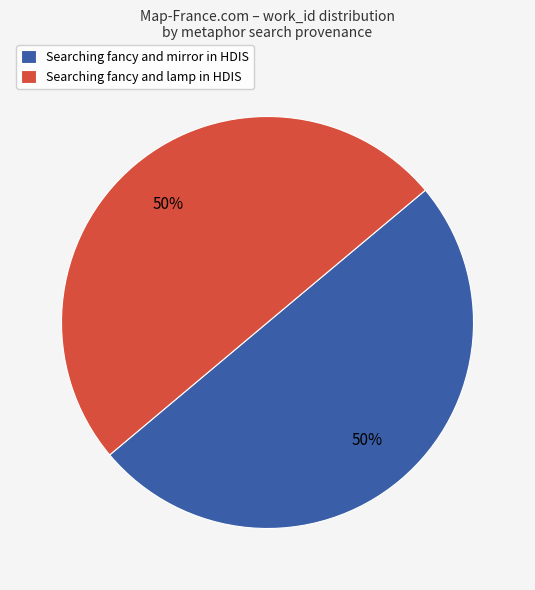

What is the ratio of the value at Searching fancy and lamp in HDIS to the value at Searching fancy and mirror in HDIS?

1.0